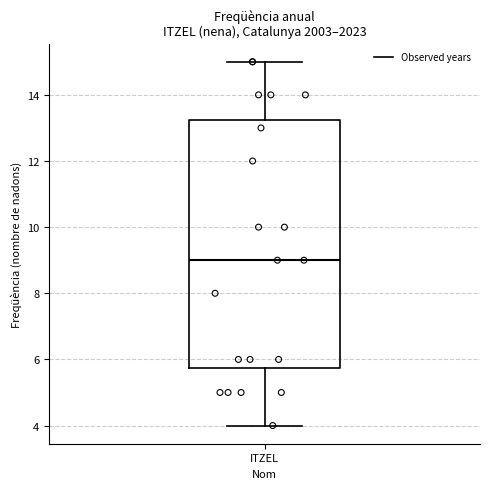

Transcribe this box plot: give where the median line is, the range the box spans, and where the two whiskers end, as read against the y-axis. The values are not printed on the chart, so give them approximately, as read against the axis.

median 9.0, box 5.8 to 13.2, whiskers 4.0 to 15.0